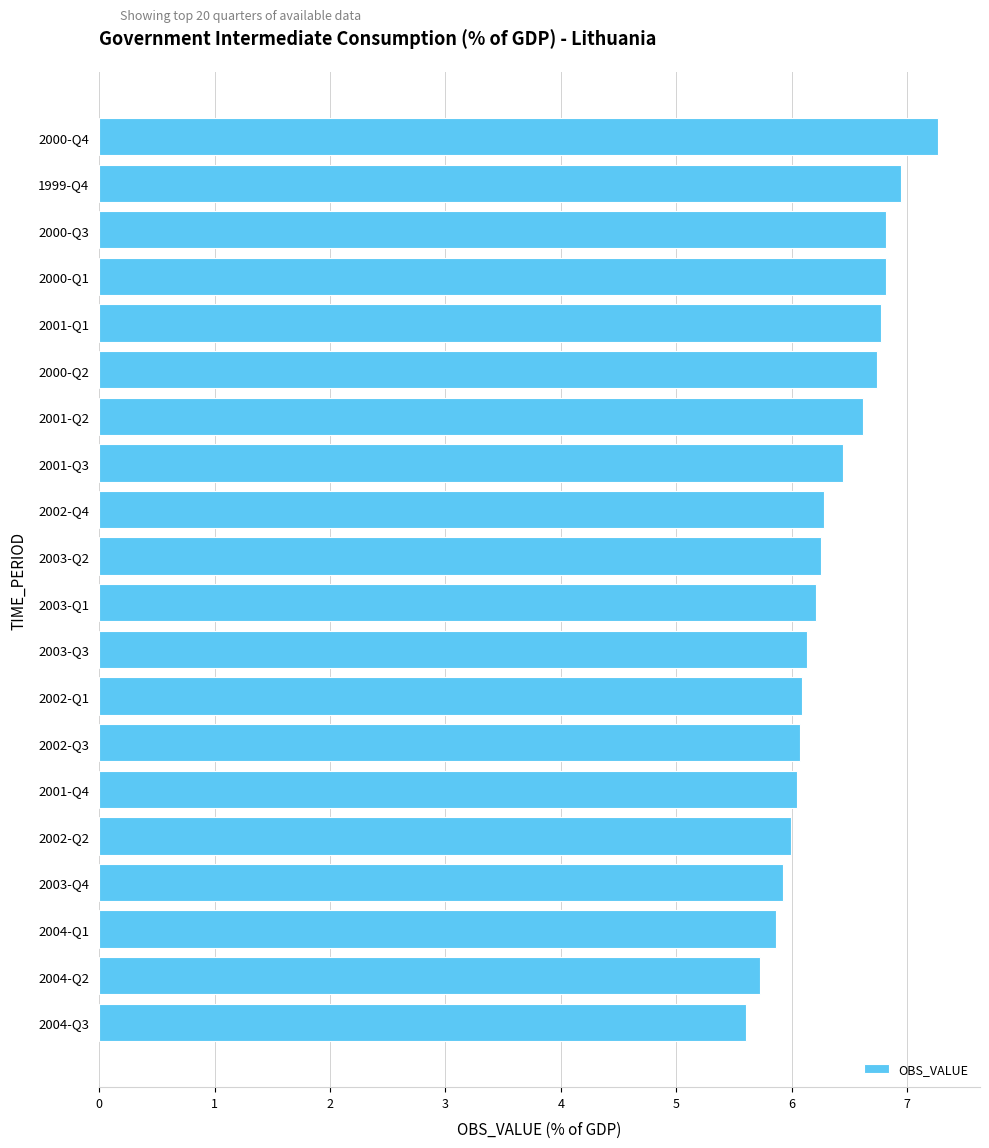

Between 2001-Q3 and 2001-Q4, which is larger?

2001-Q3